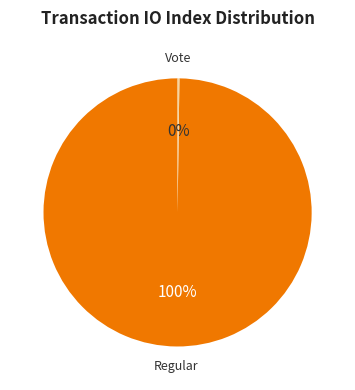

What percentage is the Regular slice, to the nearest percent?

100%